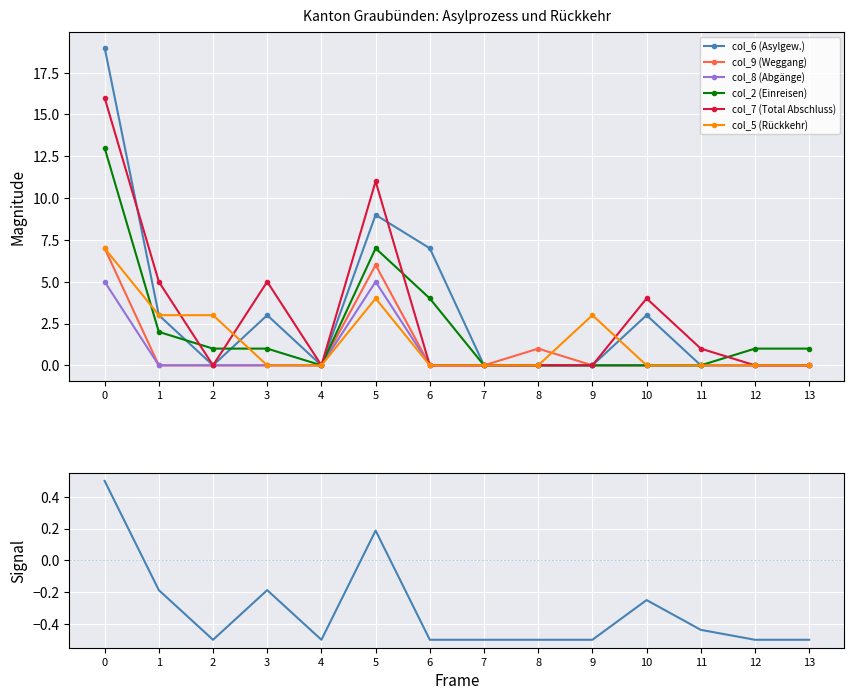

True or false: col_9 (Weggang) has more than 2 points higher than both neighbors.

False